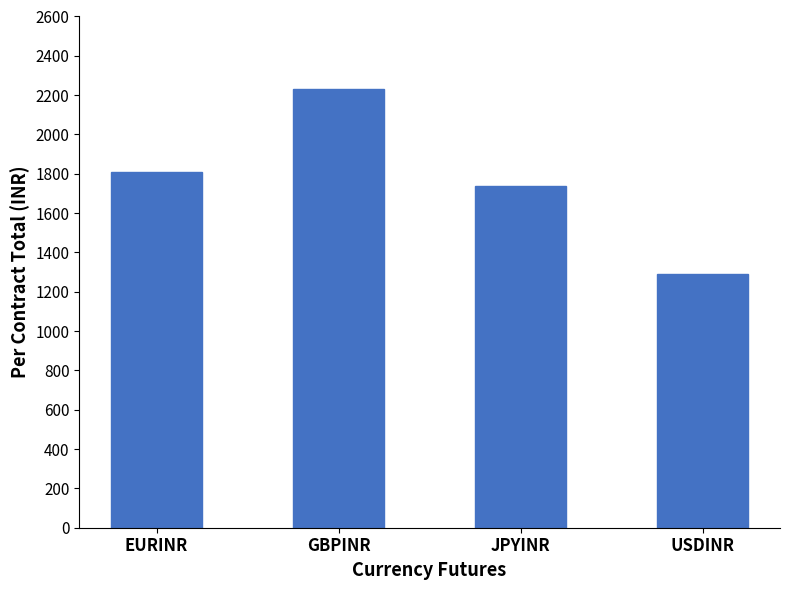

What is the greatest value displayed?

2230.4